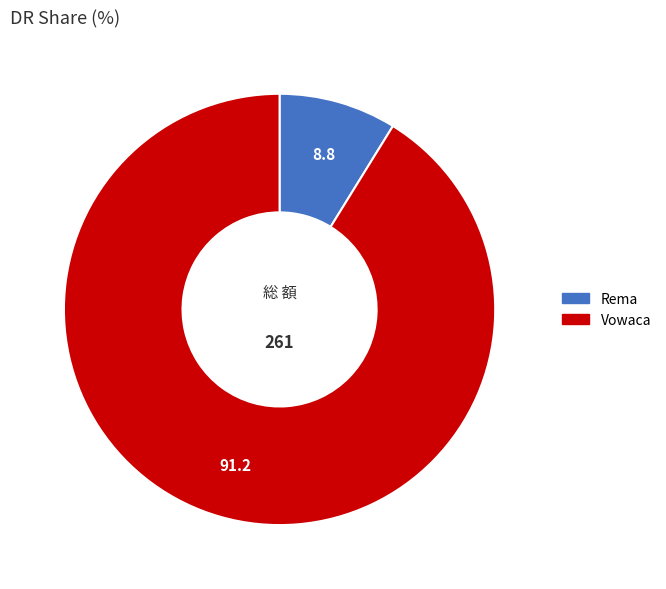

What is the largest slice in the pie chart?

Vowaca